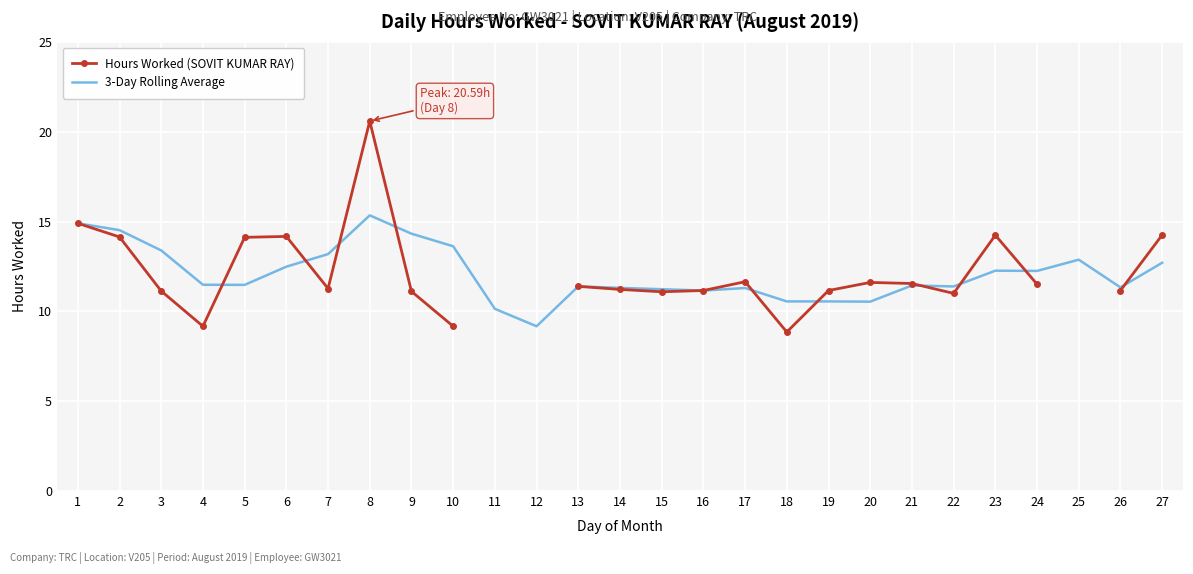

How many lines are shown in the chart?

2